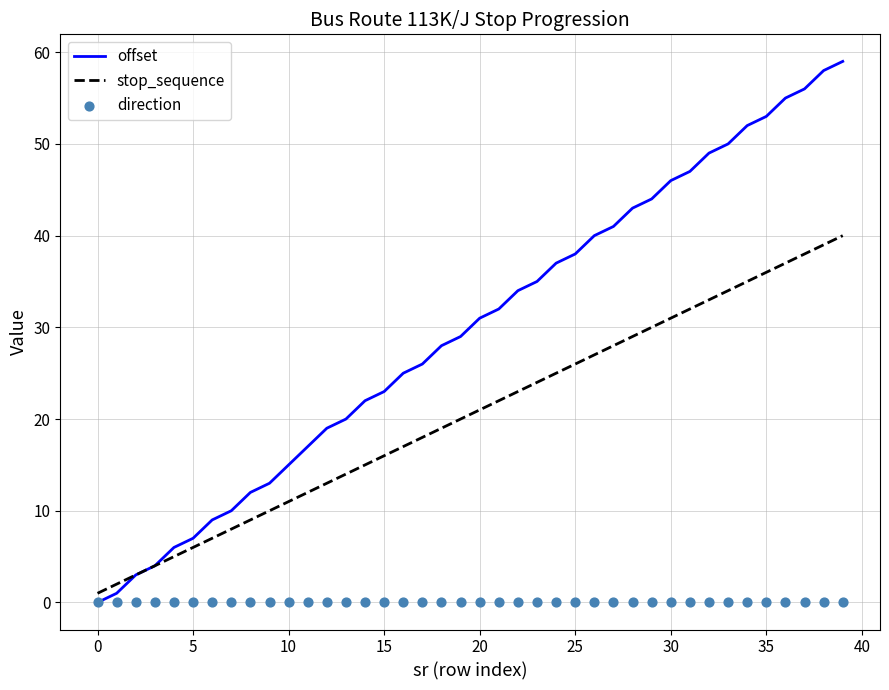

Which series reaches the maximum Y coordinate?

offset